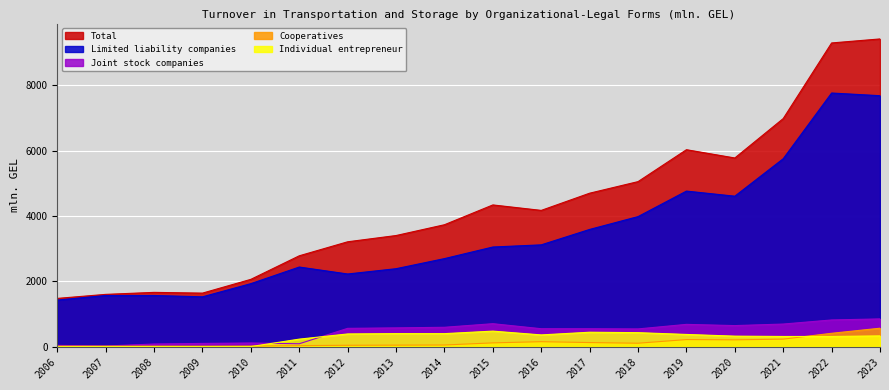

What is the sum of the Individual entrepreneur values at 2014 and 2018?

823.7